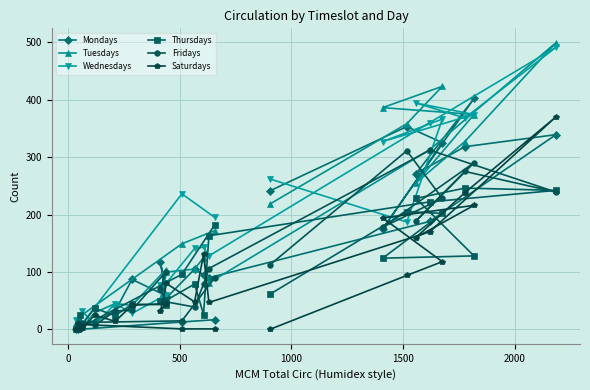

What is the difference between the maximum and minimum values in the Tuesdays series?

495